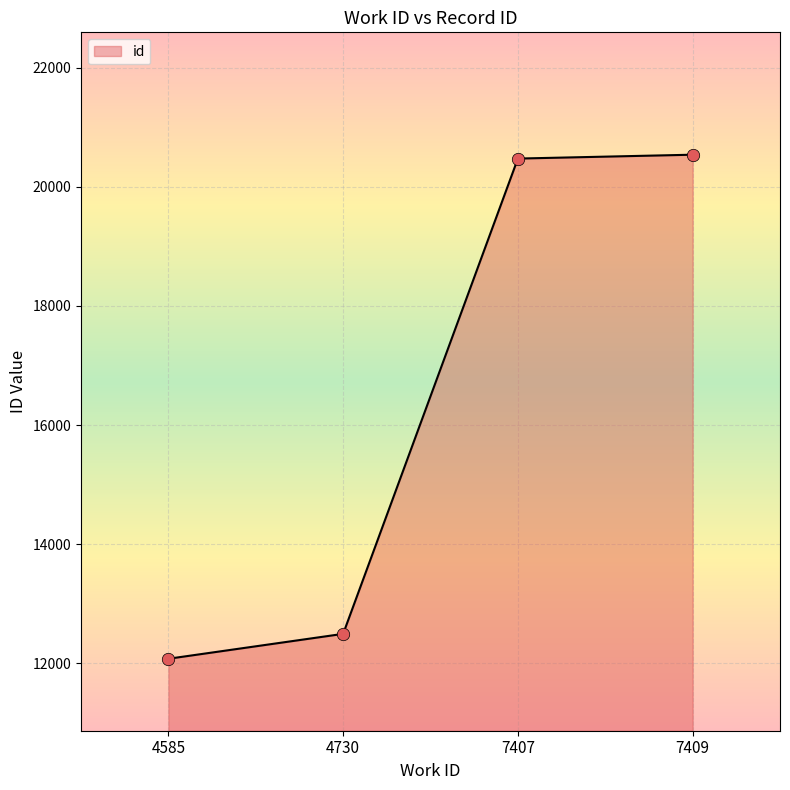

What is the change in value from 7407 to 7409?

+65